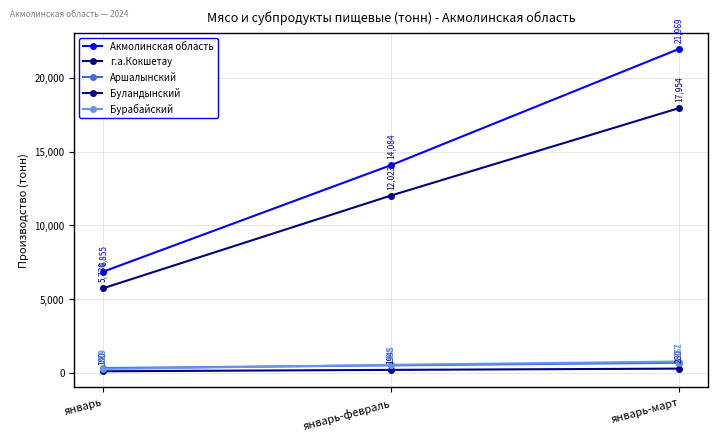

Is the value of Аршалынский at январь-февраль greater than the value of Бурабайский at январь-февраль?

No